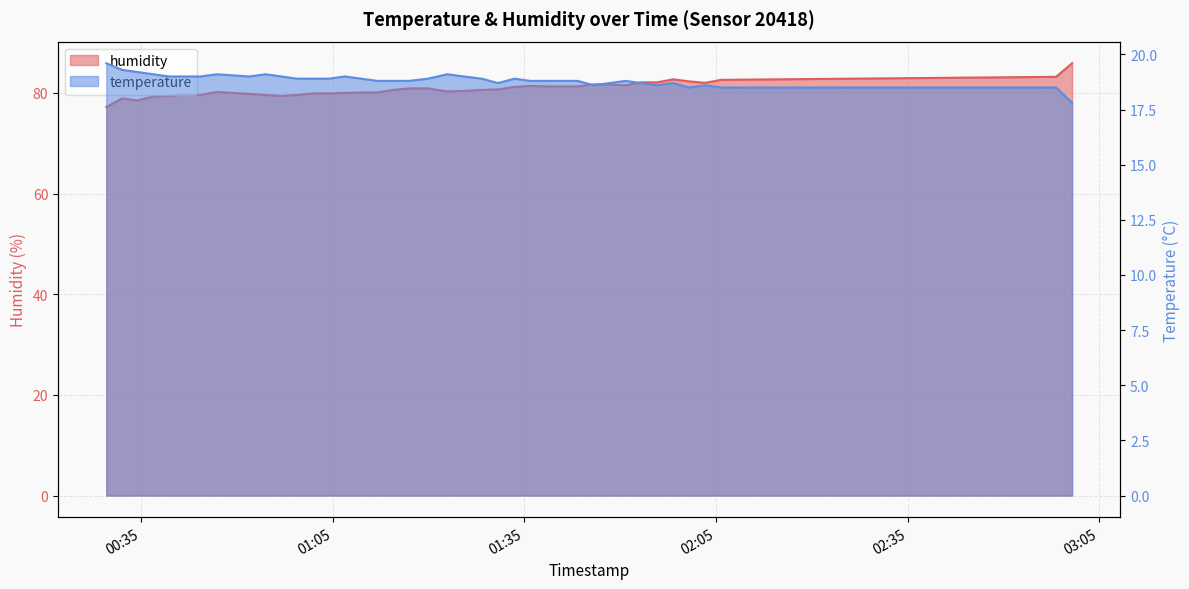

At how many categories does at least one series exceed 63?

40